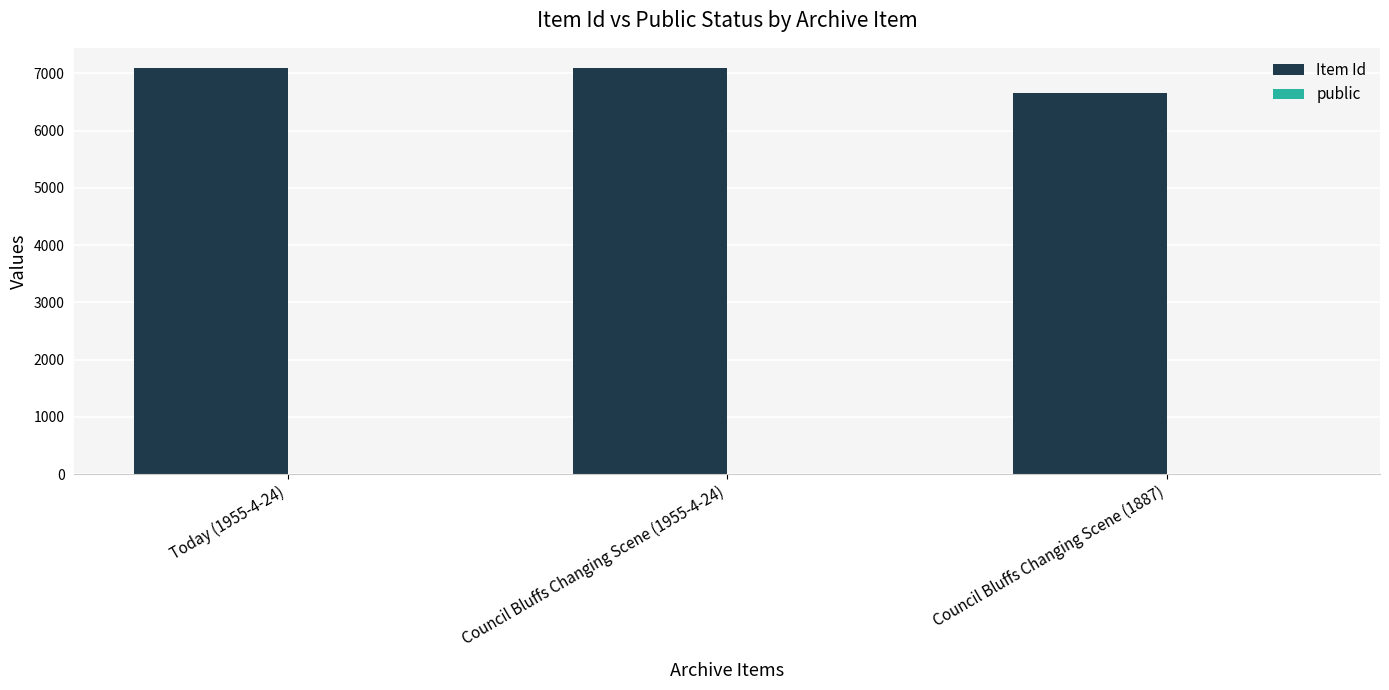

Which series has the widest spread of values?

Item Id